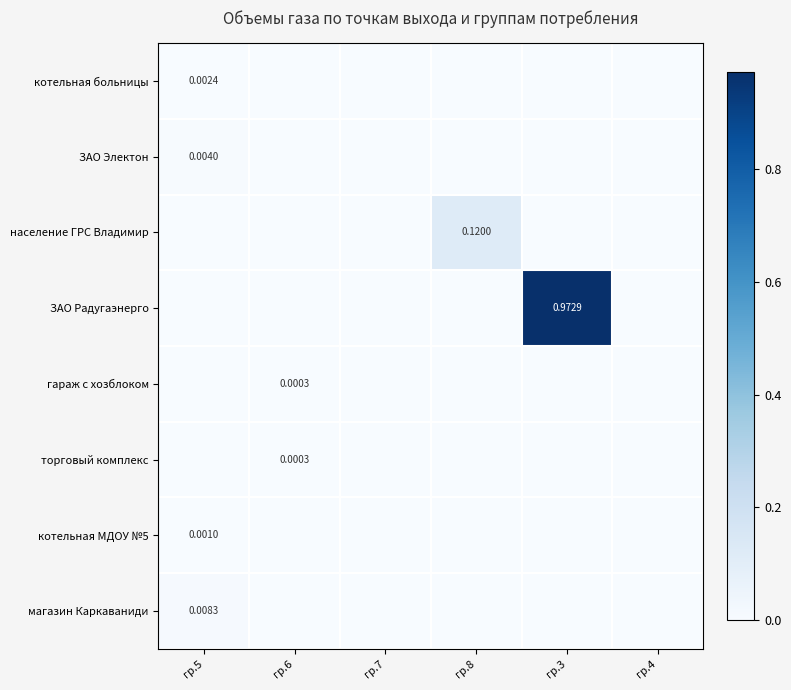

Between гр.4 and гр.3, which is larger?

гр.4